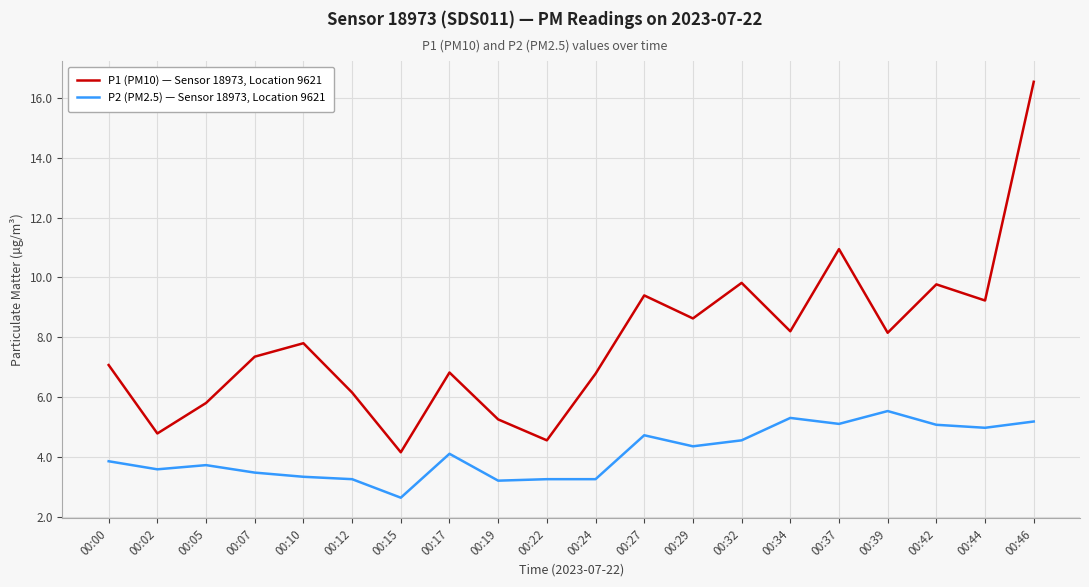

At 00:44, list the series in order from largest to smallest.

P1 (PM10) — Sensor 18973, Location 9621, P2 (PM2.5) — Sensor 18973, Location 9621